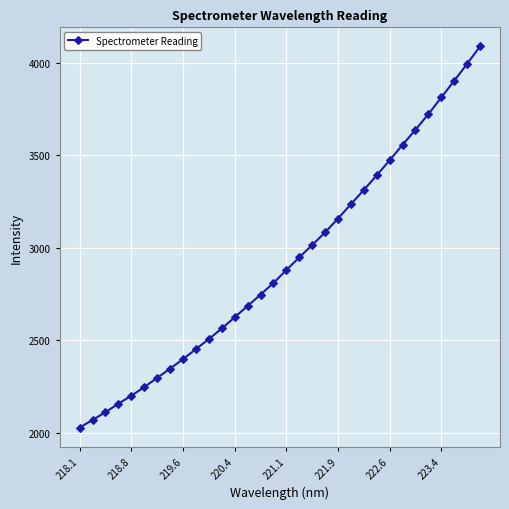

What is the maximum value shown in the chart?

4089.9